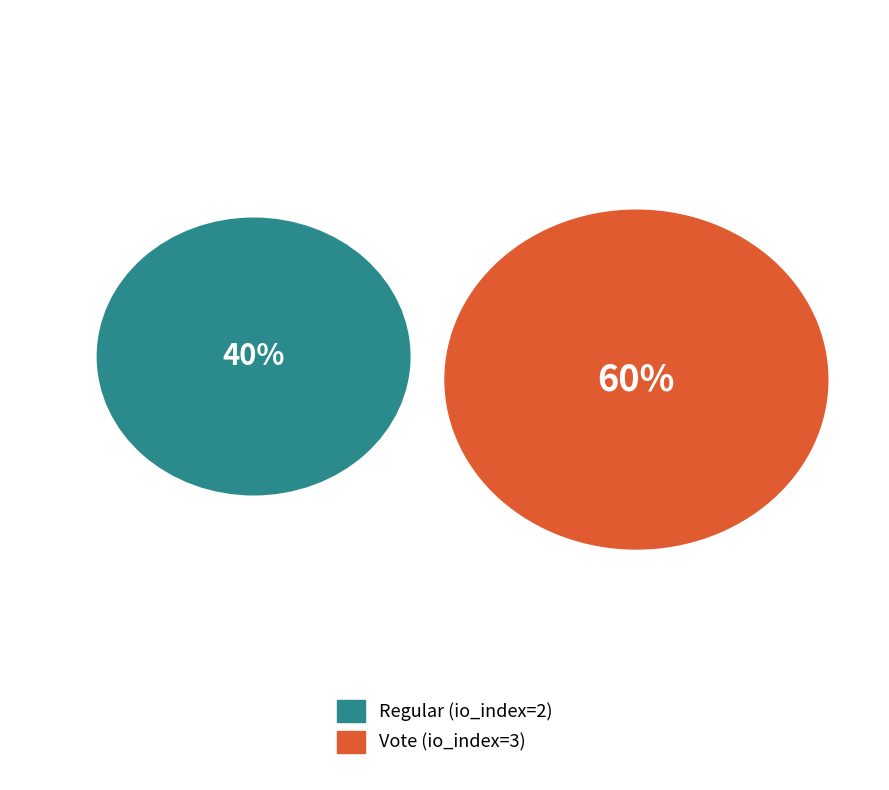

Count the number of slices in the pie.

2